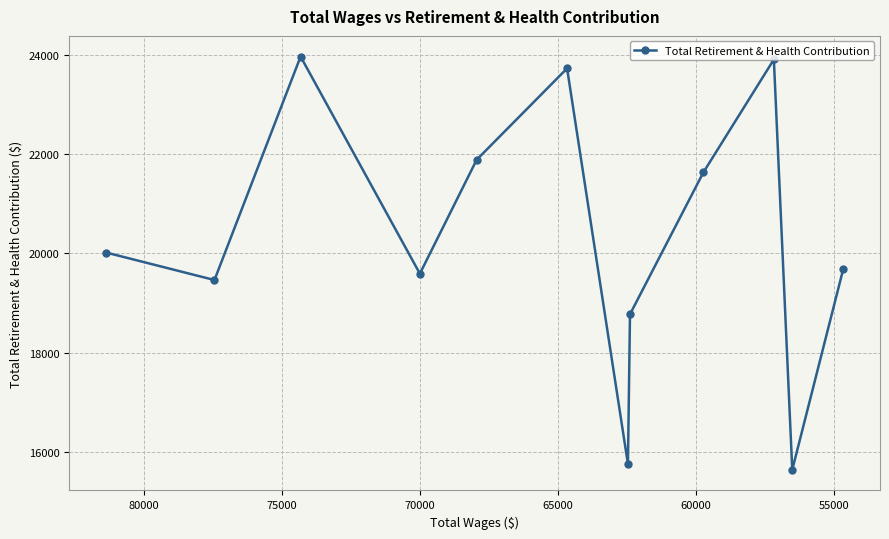

Does the chart display data point markers on the line(s)?

Yes